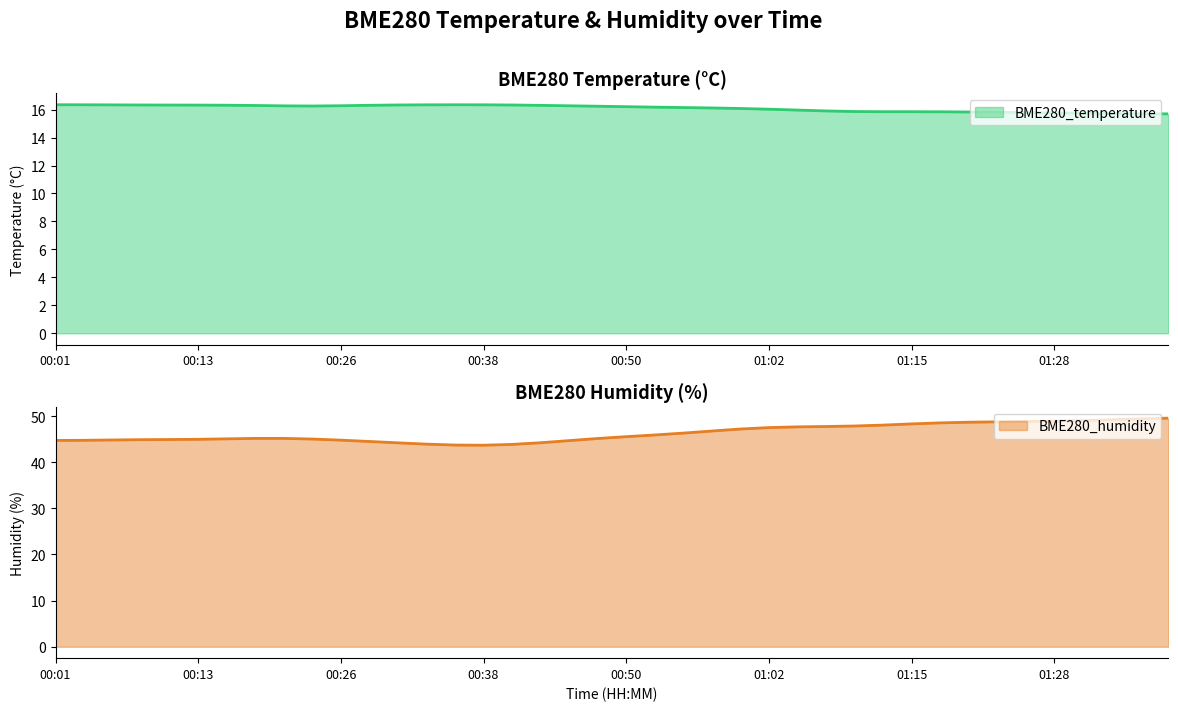

How many data points does each series have?

40